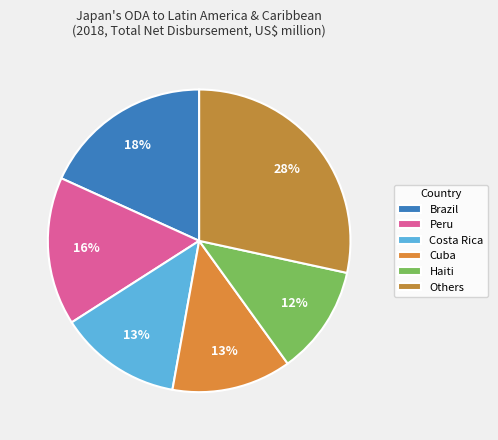

To the nearest percent, what is the combined percentage of Peru and Costa Rica?

29%